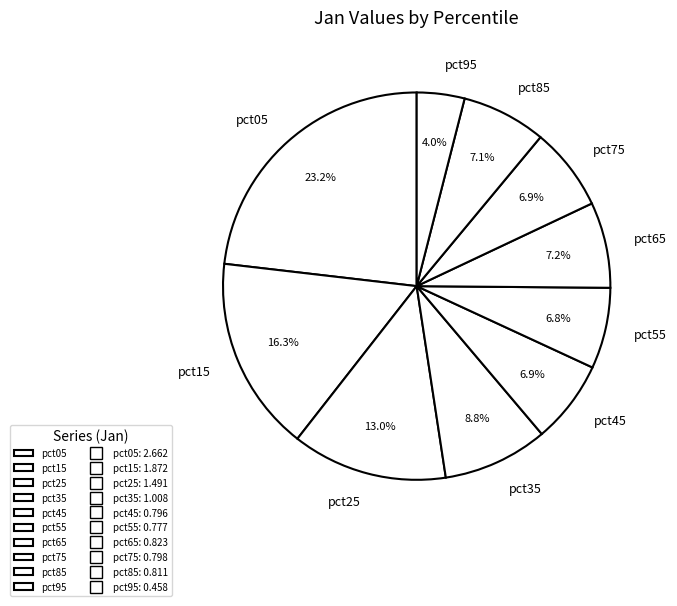

To the nearest percent, what is the difference between the largest and smallest slice percentages?

19%